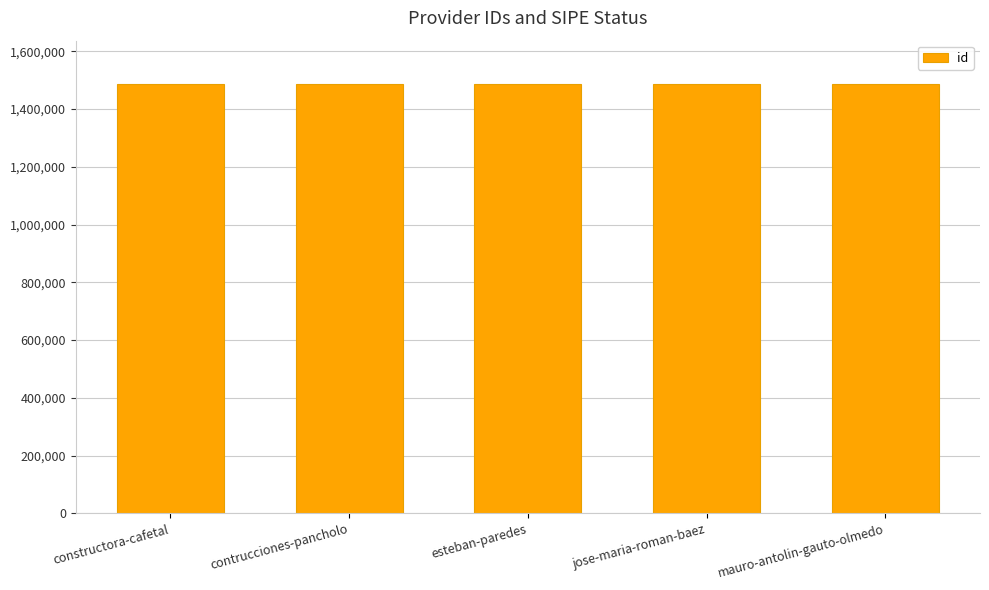

What is the approximate value at jose-maria-roman-baez?

1487634